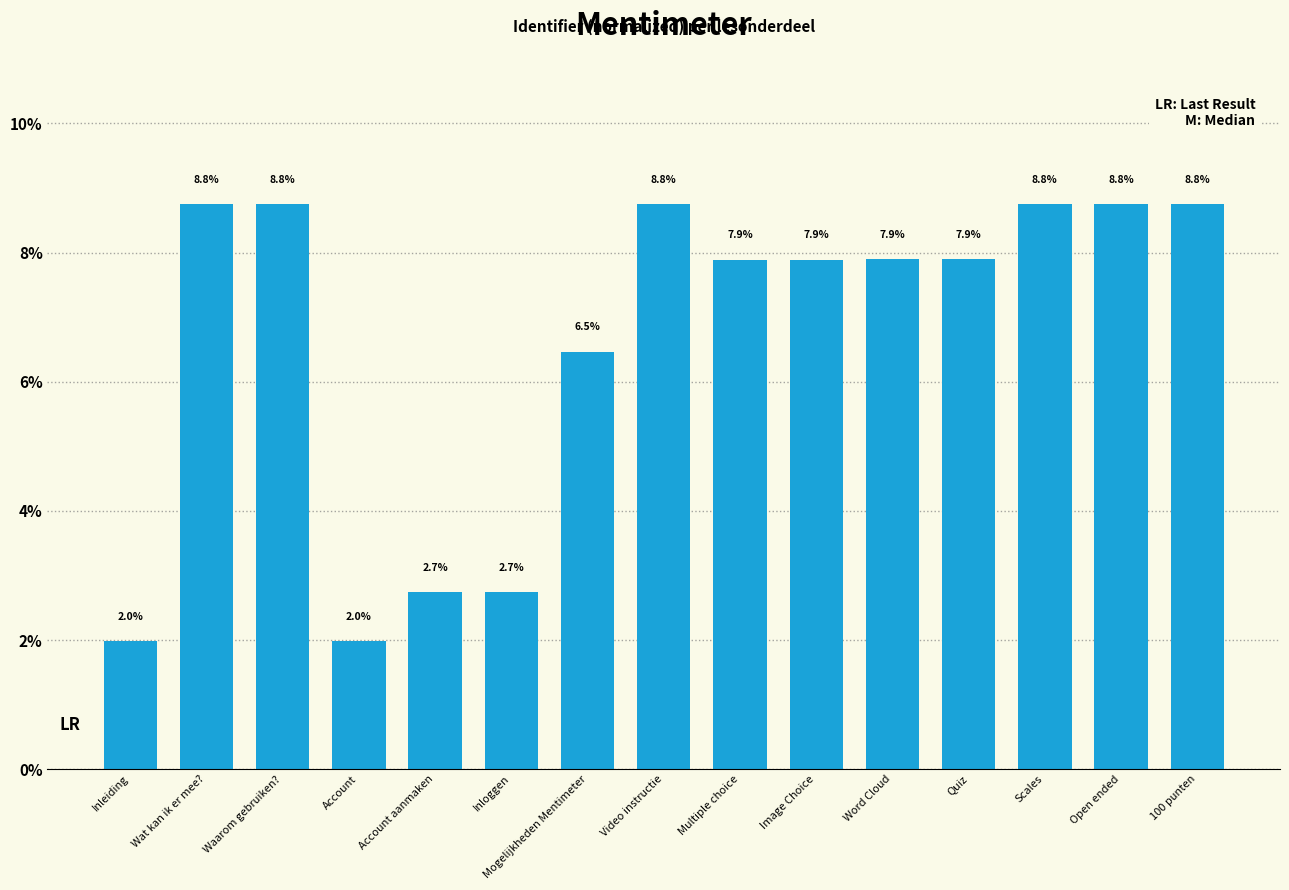

What is the average value?

6.7